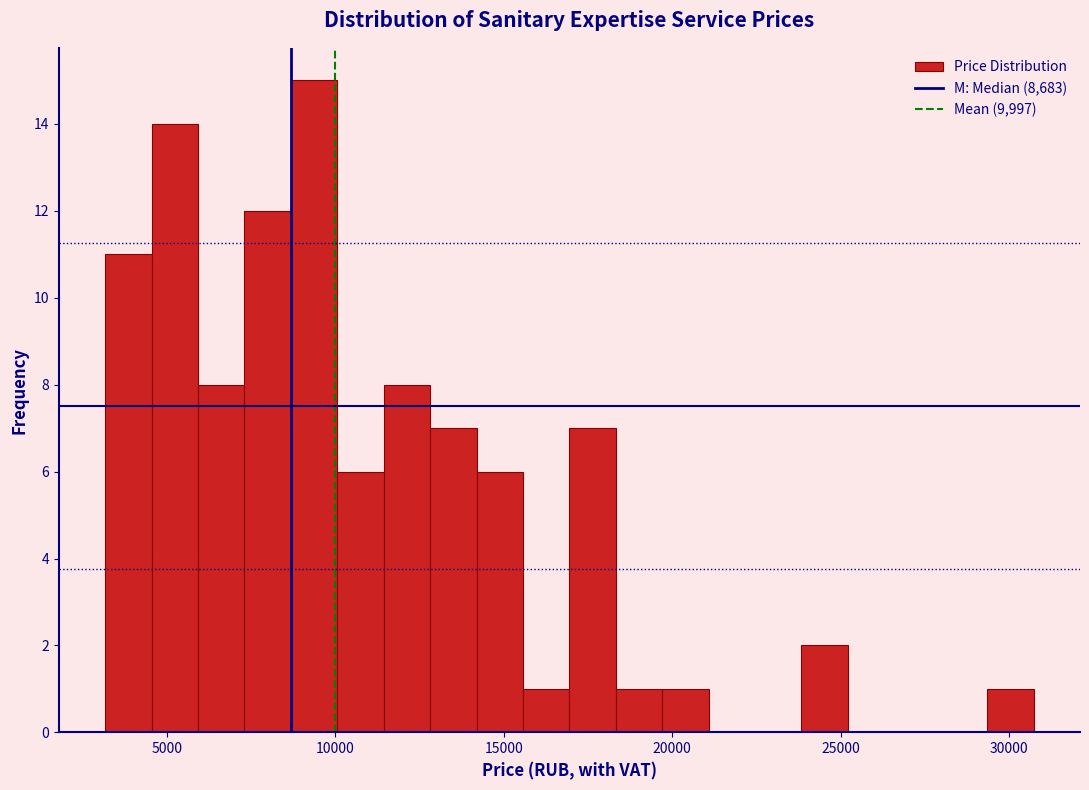

Around what value on the x-axis is the tallest bar? Give the approximate position of its centre, as read against the axis.

9500